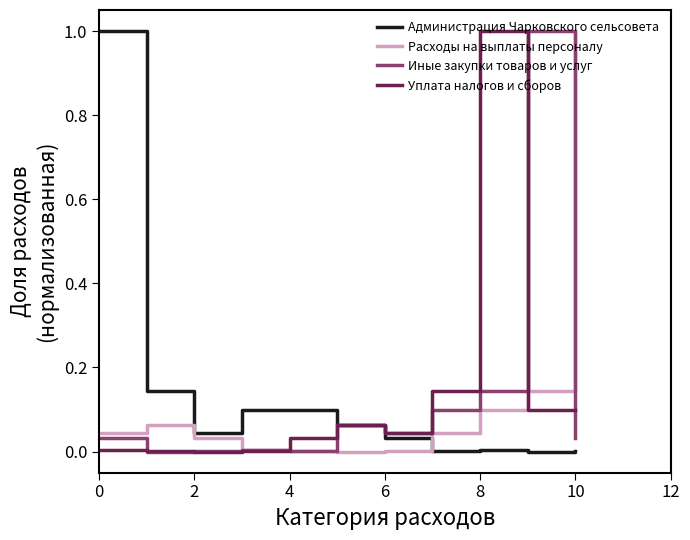

What is the maximum value shown in the chart?

1.0